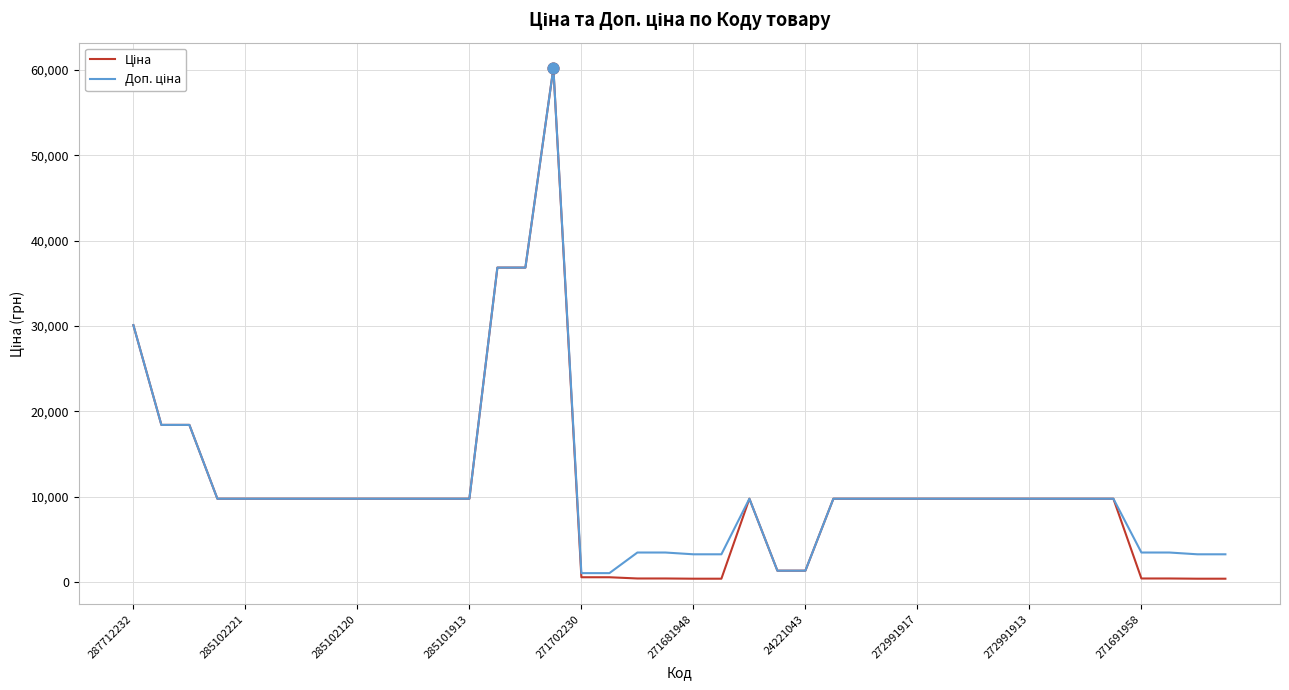

At how many categories does at least one series exceed 28287?

4